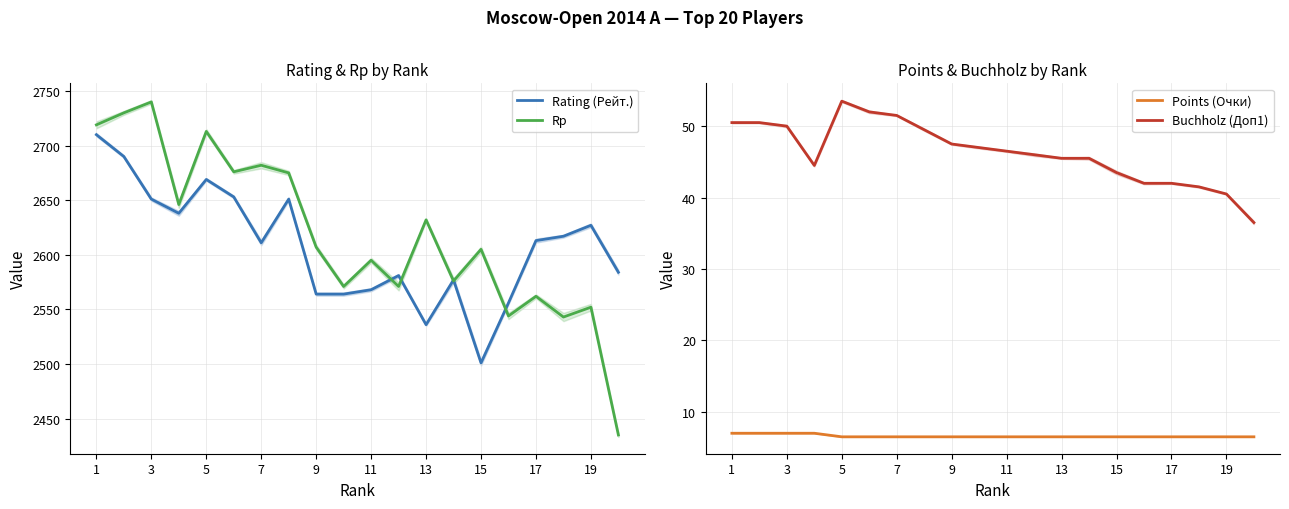

What is the smallest value displayed?

6.5